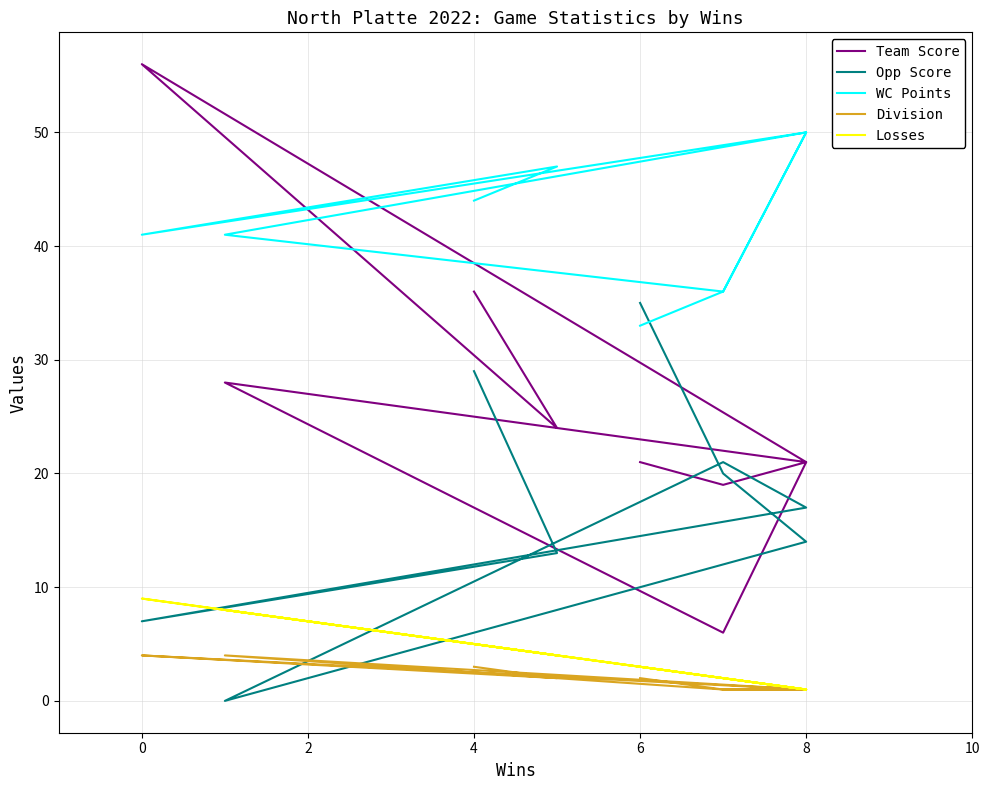

What is the sum of all Losses values?

35